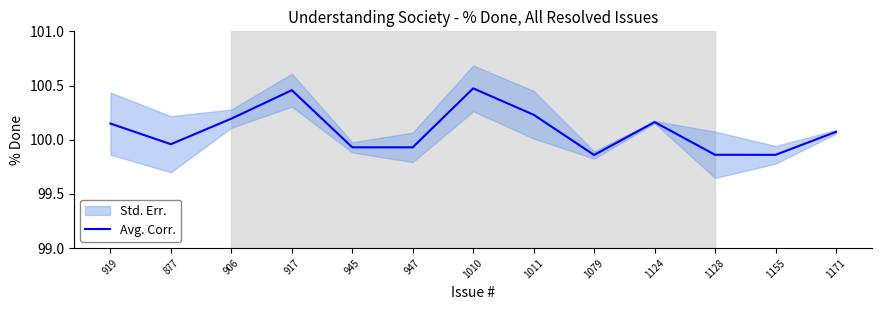

Which label corresponds to the largest value in the chart?

1010